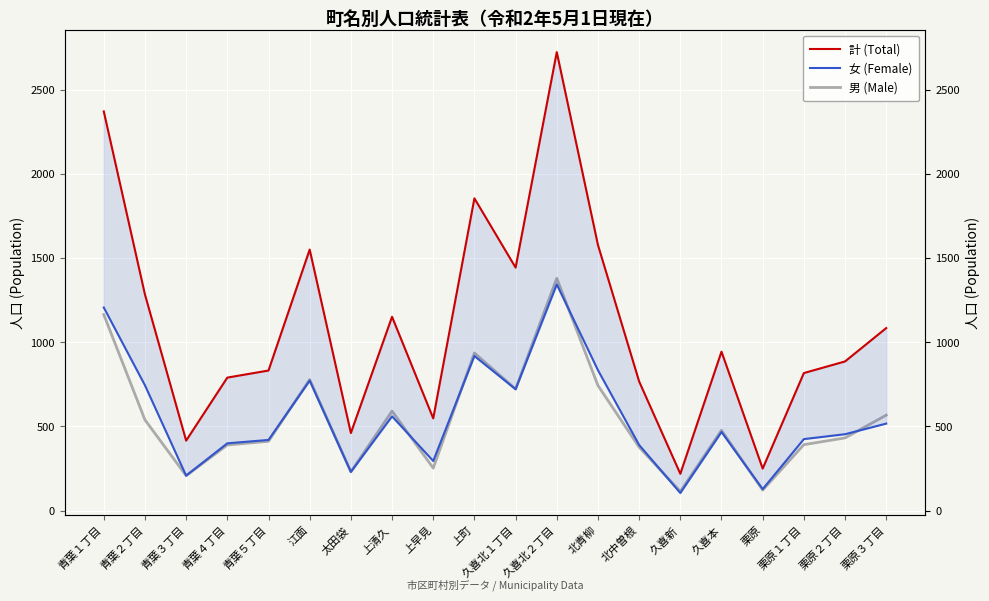

Reading left to right, transcribe all the data shown in this chart.

計 (Total): 青葉１丁目=2370	青葉２丁目=1283	青葉３丁目=416	青葉４丁目=790	青葉５丁目=832	江面=1550	太田袋=461	上清久=1151	上早見=548	上町=1854	久喜北１丁目=1443	久喜北２丁目=2722	北青柳=1577	北中曽根=767	久喜新=219	久喜本=944	栗原=250	栗原１丁目=817	栗原２丁目=886	栗原３丁目=1084
女 (Female): 青葉１丁目=1206	青葉２丁目=744	青葉３丁目=208	青葉４丁目=400	青葉５丁目=420	江面=772	太田袋=230	上清久=560	上早見=295	上町=918	久喜北１丁目=721	久喜北２丁目=1343	北青柳=834	北中曽根=390	久喜新=105	久喜本=467	栗原=128	栗原１丁目=425	栗原２丁目=454	栗原３丁目=517
男 (Male): 青葉１丁目=1164	青葉２丁目=539	青葉３丁目=208	青葉４丁目=390	青葉５丁目=412	江面=778	太田袋=231	上清久=591	上早見=253	上町=936	久喜北１丁目=722	久喜北２丁目=1379	北青柳=743	北中曽根=377	久喜新=114	久喜本=477	栗原=122	栗原１丁目=392	栗原２丁目=432	栗原３丁目=567